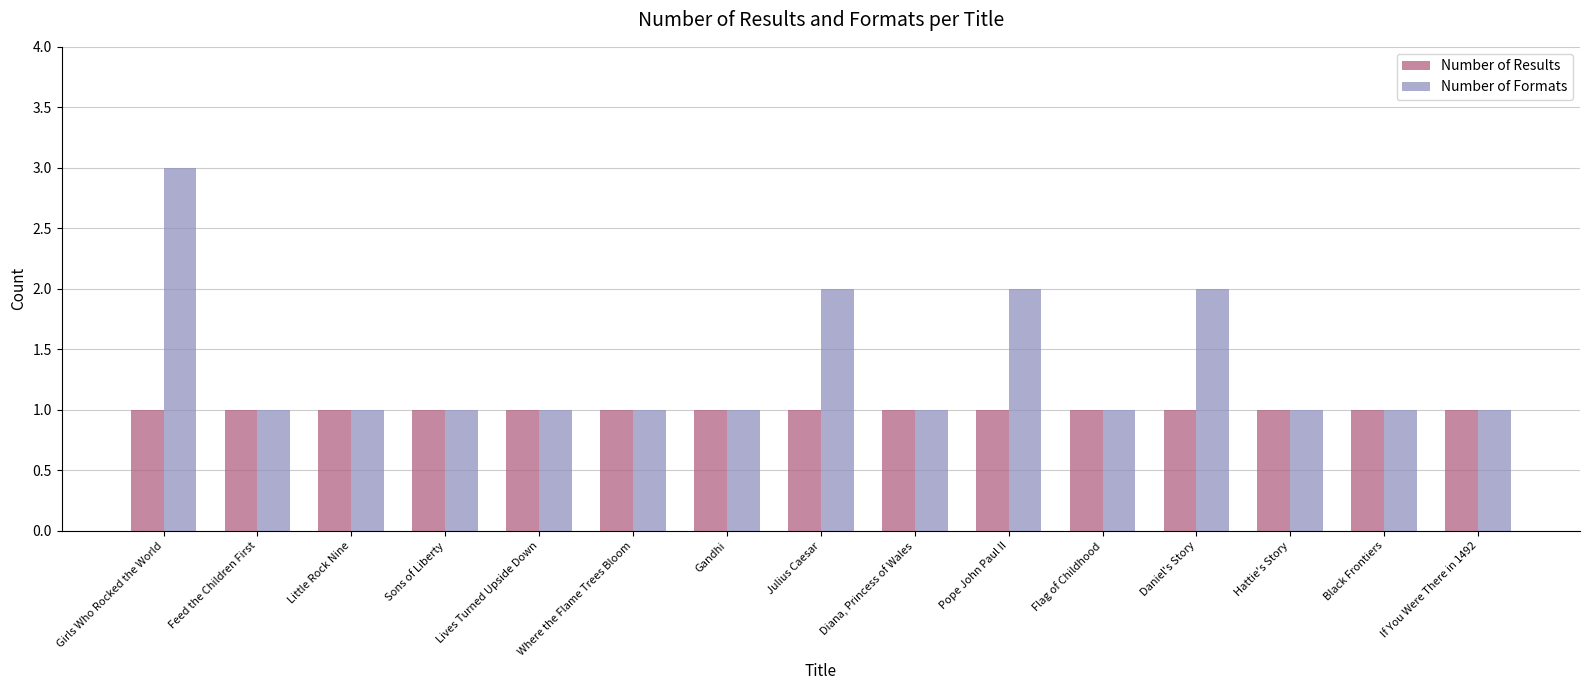

What position from the right is Where the Flame Trees Bloom?

10